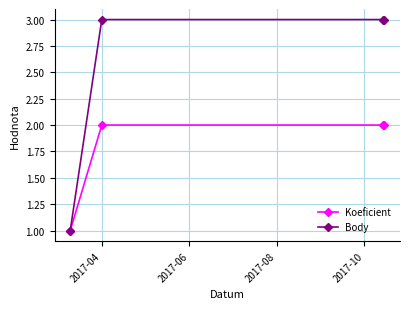

Count the Koeficient values in the range 2 to 3.

3